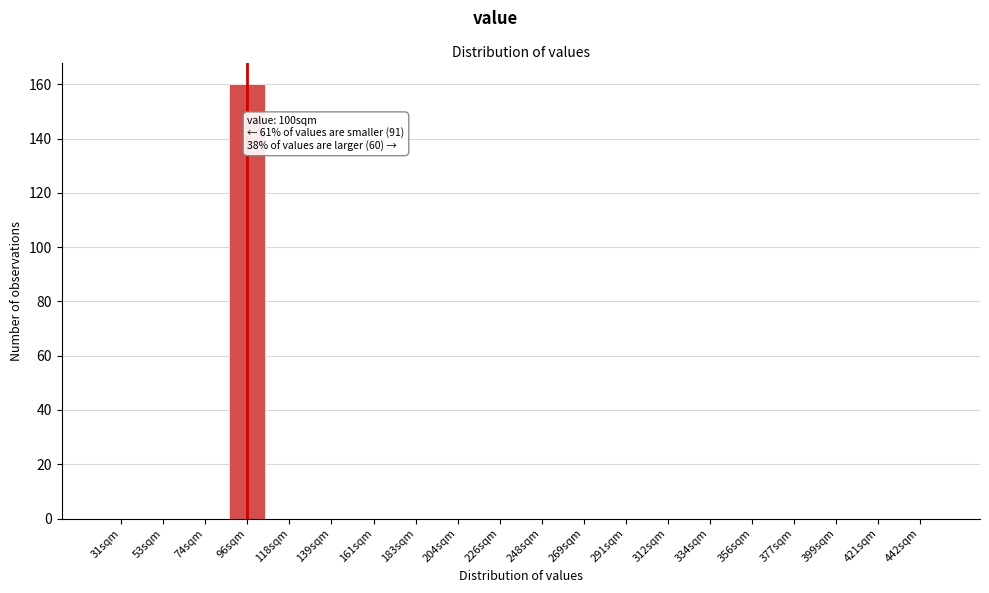

Reading left to right, extract all data points from this chart.

31sqm=0	53sqm=0	74sqm=0	96sqm=160	118sqm=0	139sqm=0	161sqm=0	183sqm=0	204sqm=0	226sqm=0	248sqm=0	269sqm=0	291sqm=0	312sqm=0	334sqm=0	356sqm=0	377sqm=0	399sqm=0	421sqm=0	442sqm=0